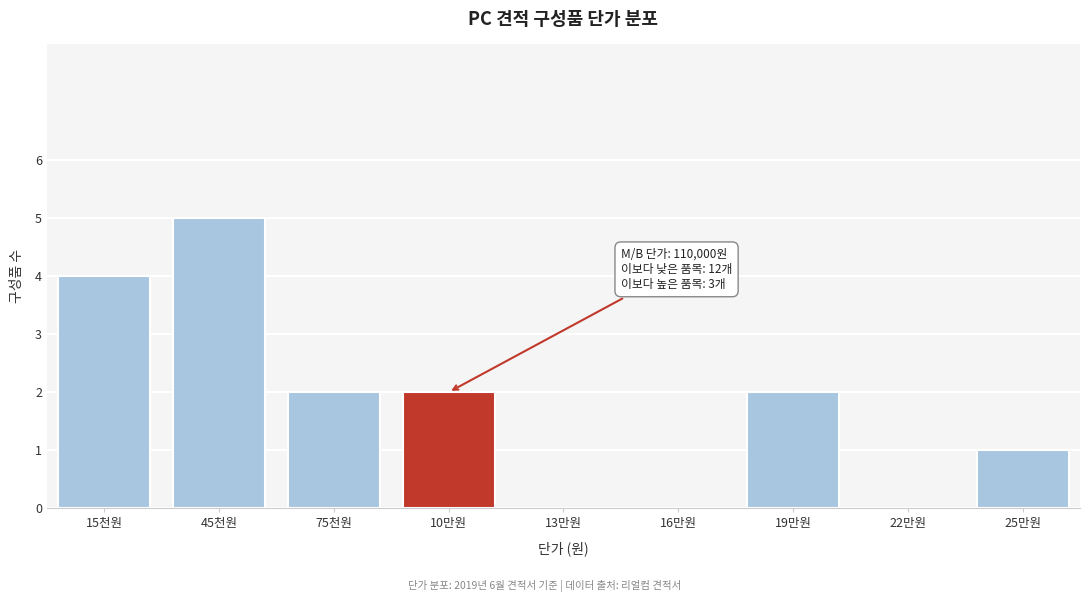

Reading right to left, what are all the values shown in this chart?

25만원=1	22만원=0	19만원=2	16만원=0	13만원=0	10만원=2	75천원=2	45천원=5	15천원=4